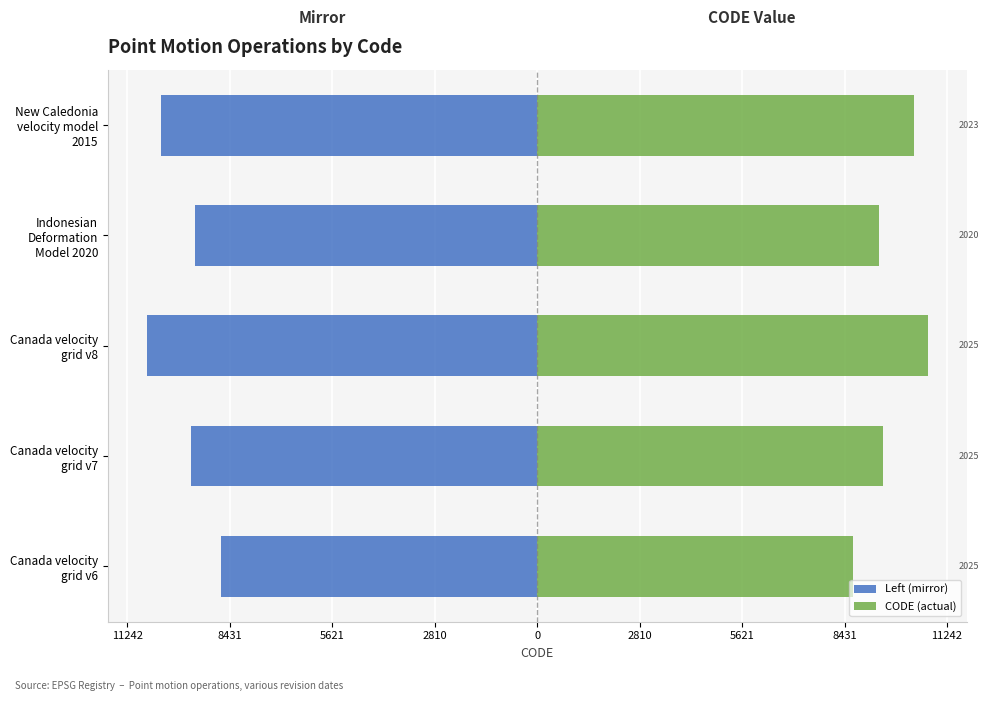

What is the sum of all CODE (actual) values?

48564